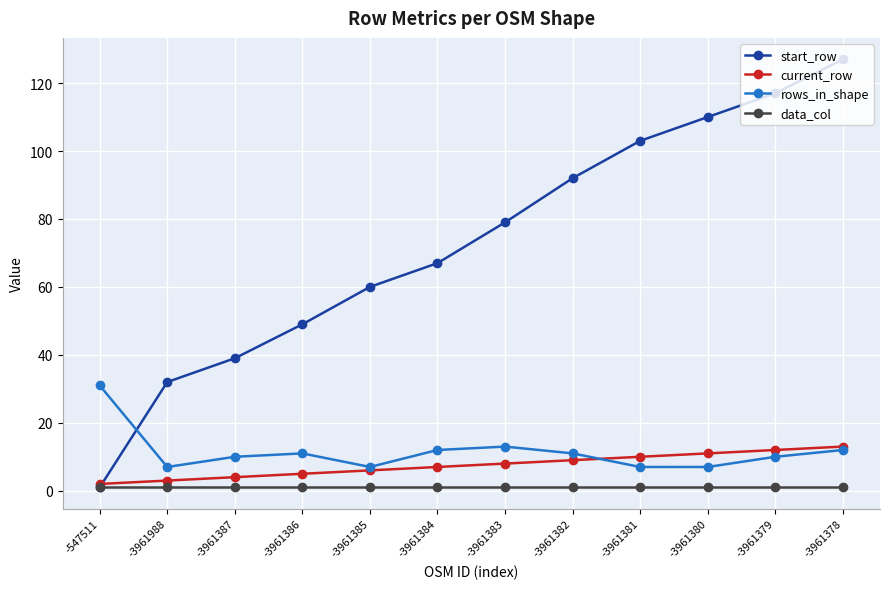

Is the value of data_col at -3961379 greater than the value of current_row at -3961378?

No